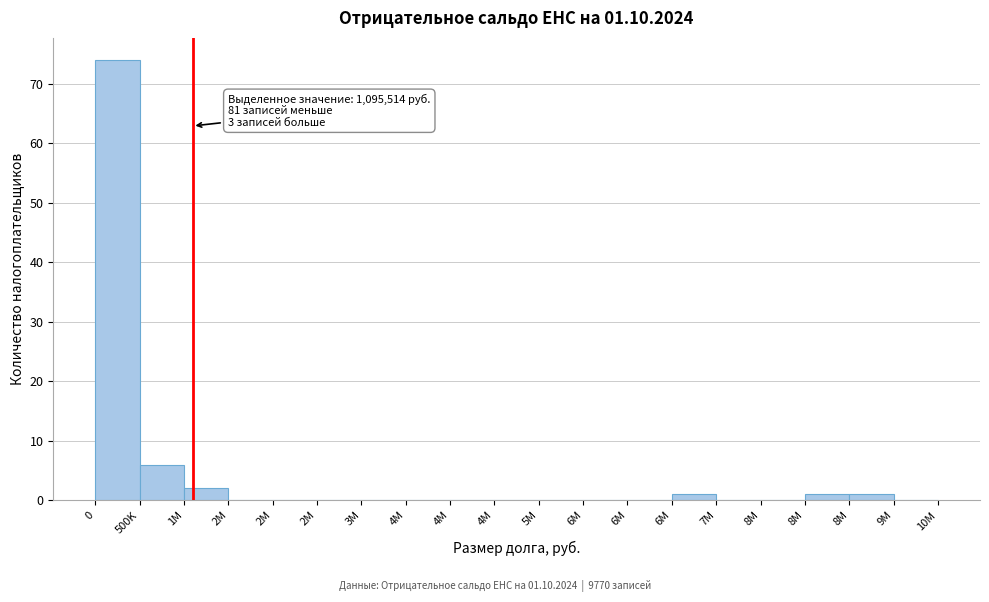

How many categories are shown in the chart?

19